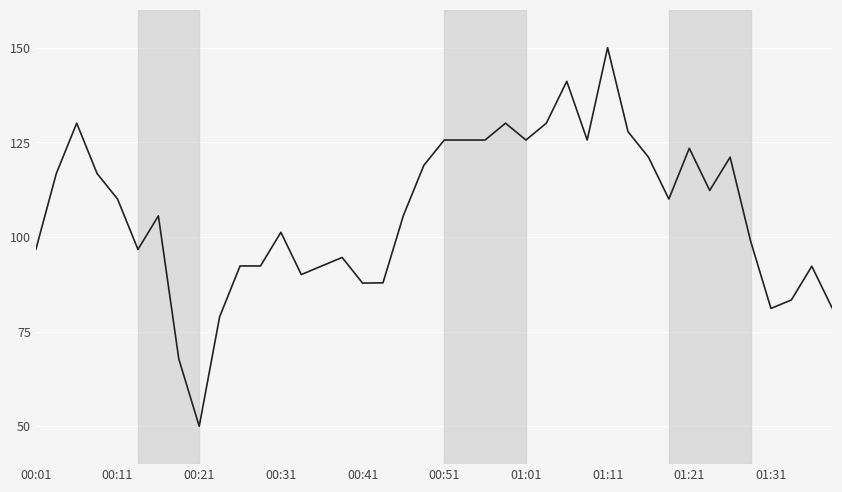

What is the greatest value displayed?

150.0